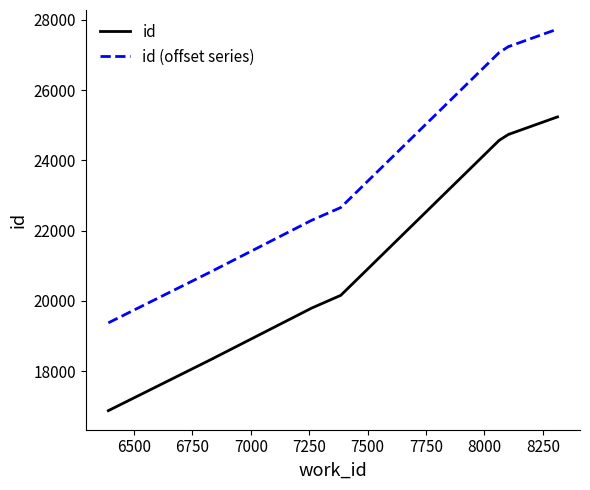

What is the difference between the maximum and minimum values in the id series?

8364